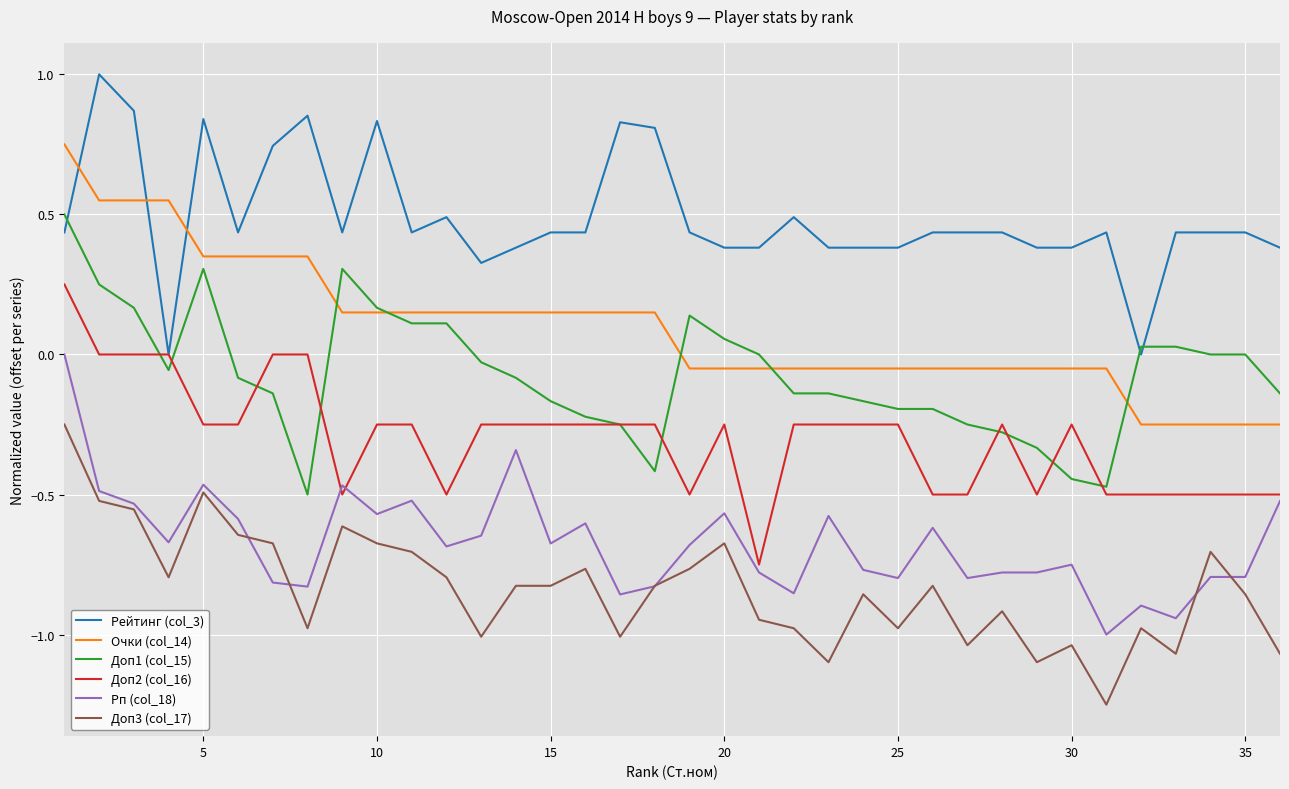

True or false: Доп1 (col_15) and Рп (col_18) cross at least once.

False